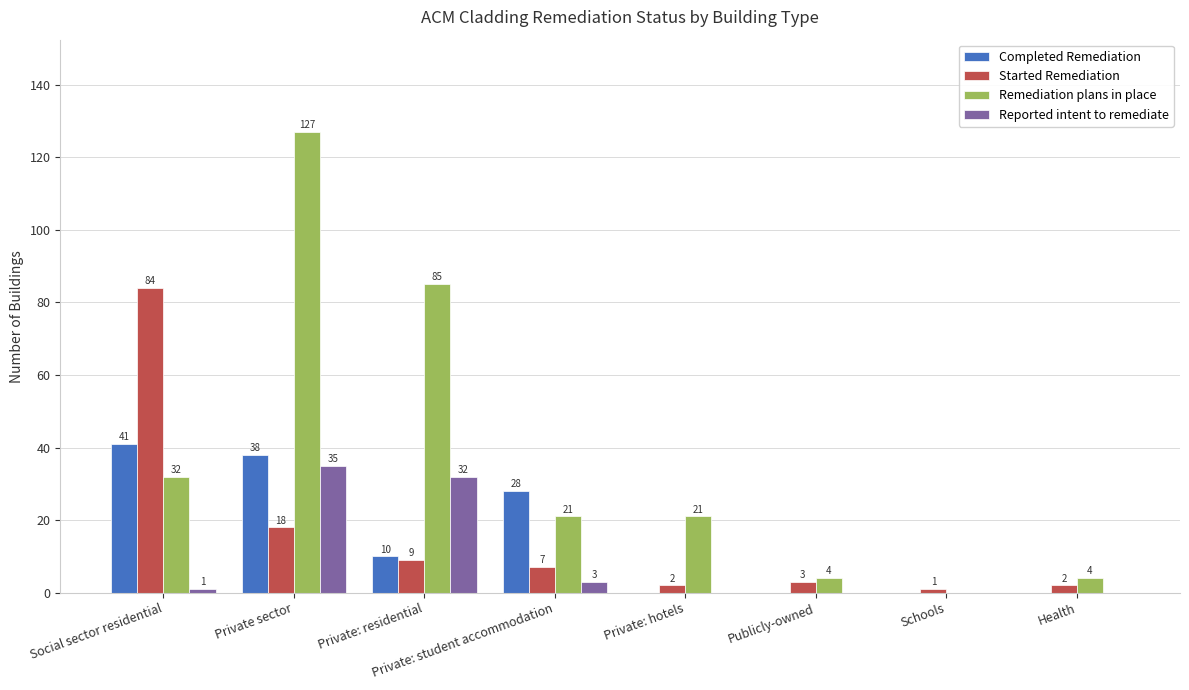

Is it true that Completed Remediation equals 16 at Private: residential?

False